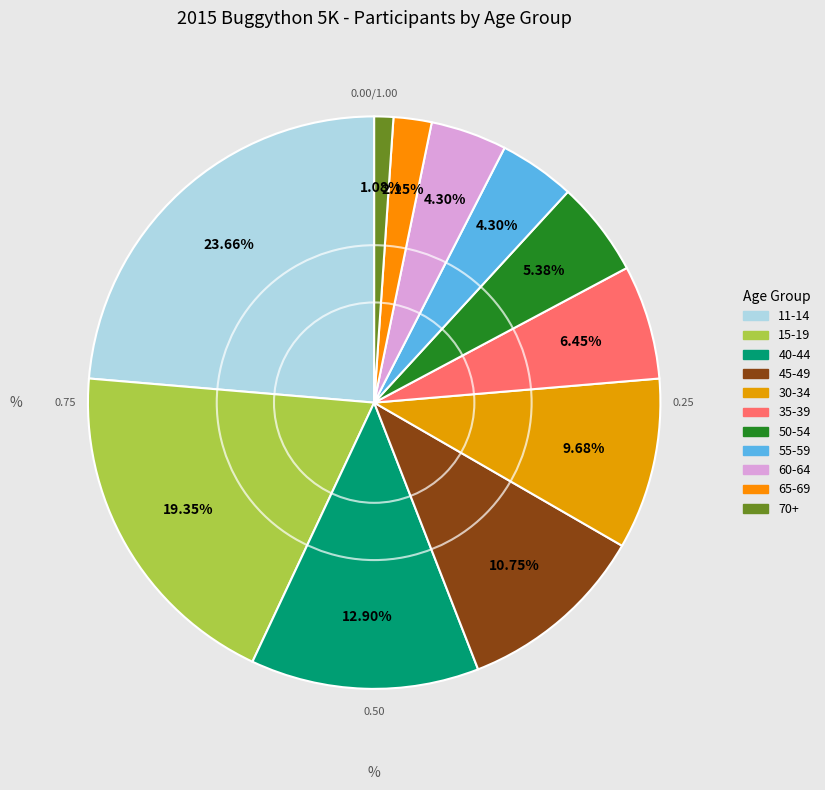

What percentage is the 65-69 slice, to the nearest percent?

2%